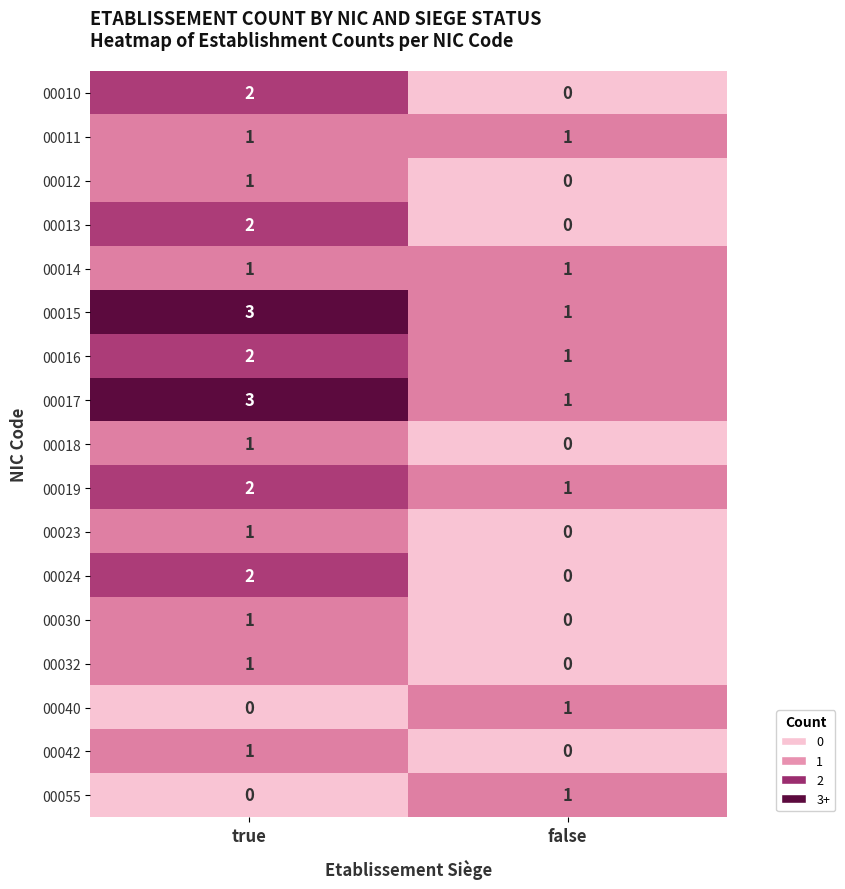

The 00024 series shows 2 at true. True or false?

True